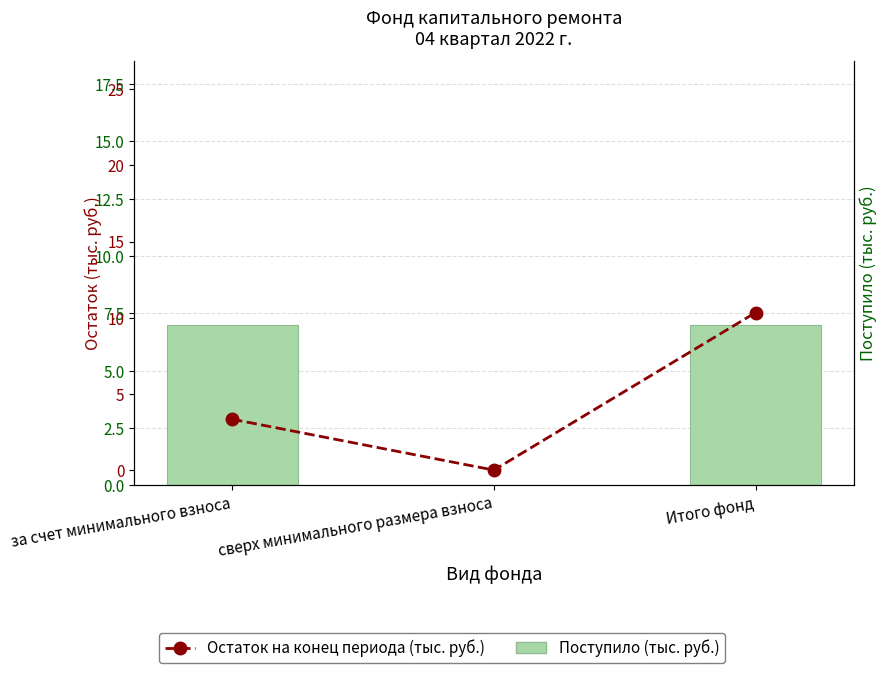

The value of Поступило (тыс. руб.) at за счет минимального взноса is 7.0. True or false?

True